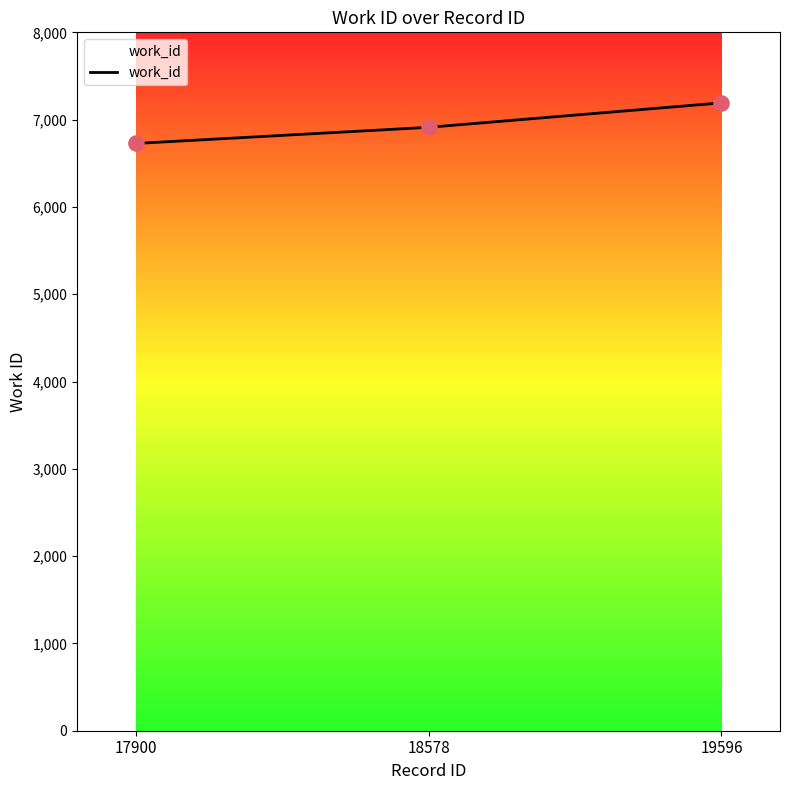

What is the ratio of the value at 19596 to the value at 18578?

1.0